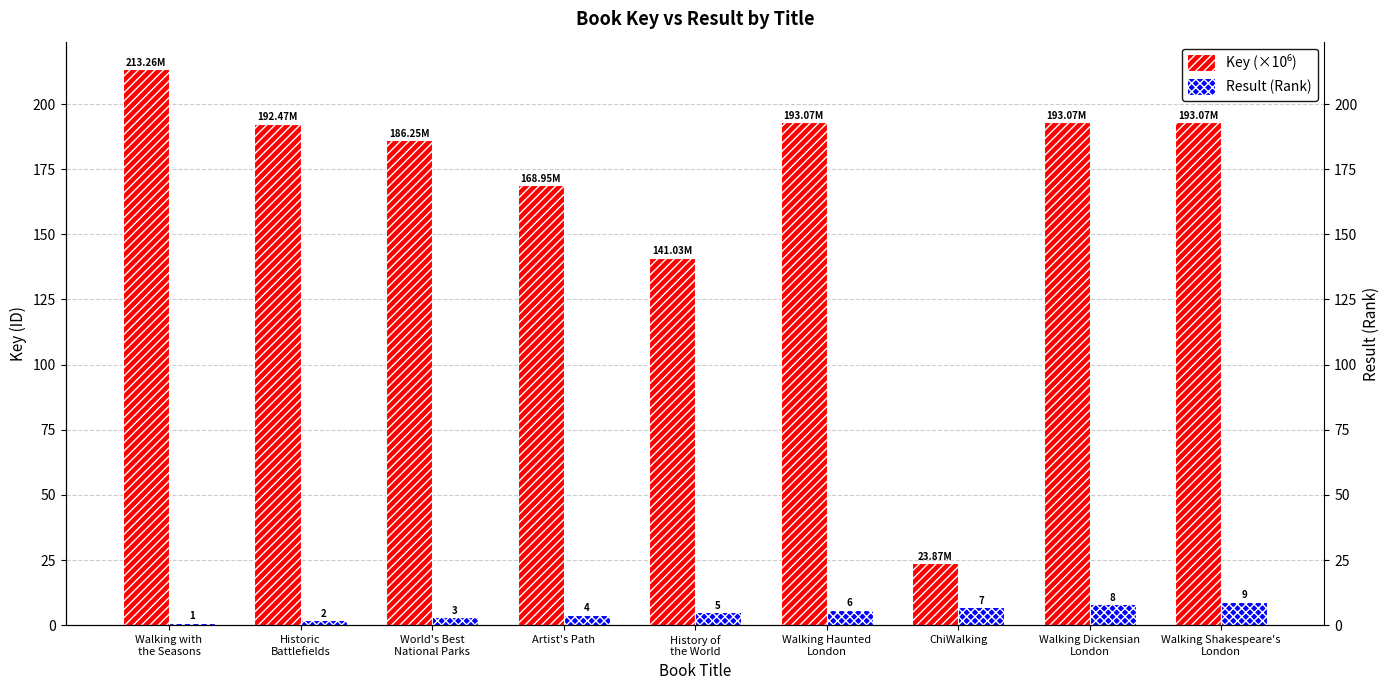

Between Artist's Path and ChiWalking, which is larger?

Artist's Path